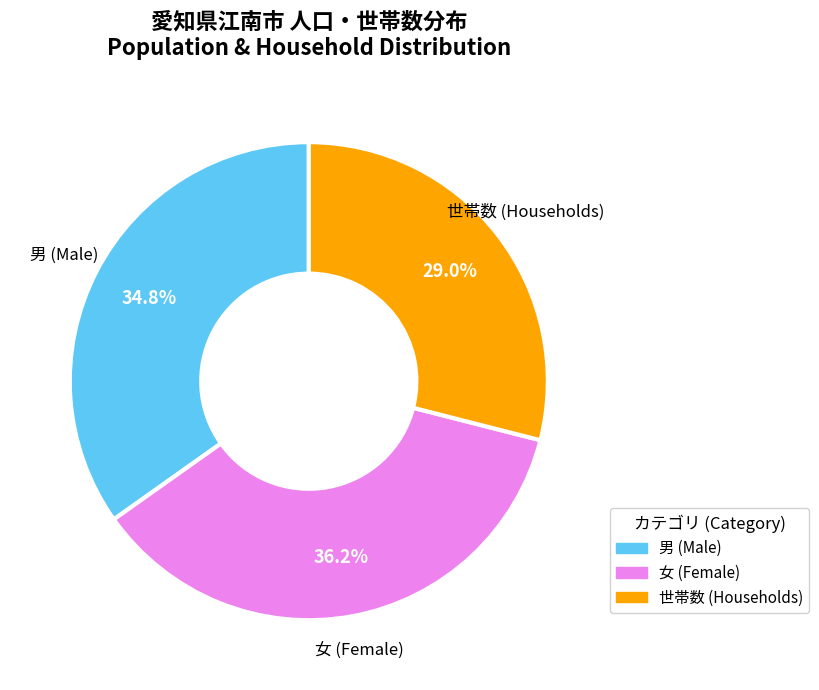

Is there any slice that represents more than half of the pie?

No